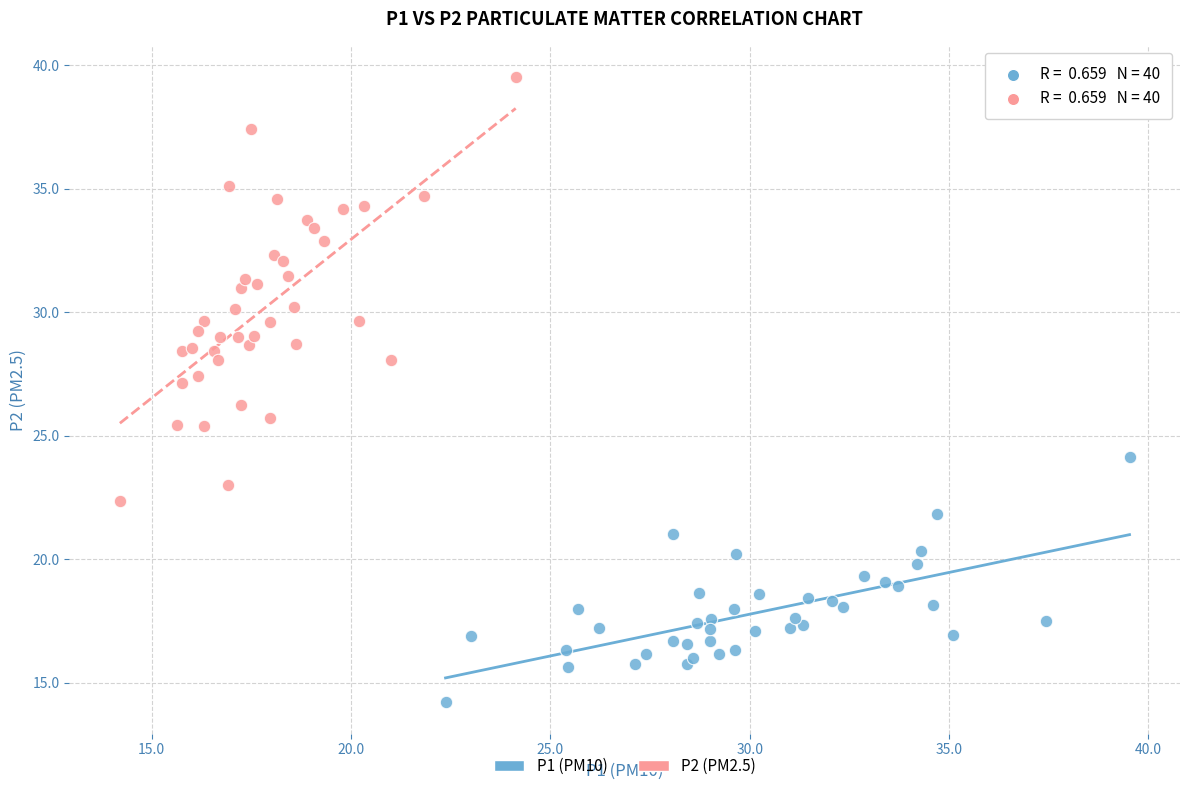

Which series reaches the maximum Y coordinate?

P2 (PM2.5)